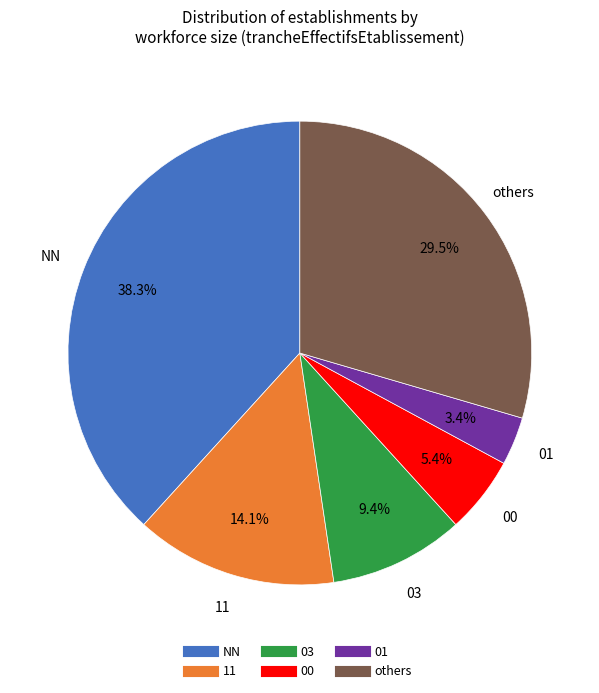

Does any single category account for the majority?

No